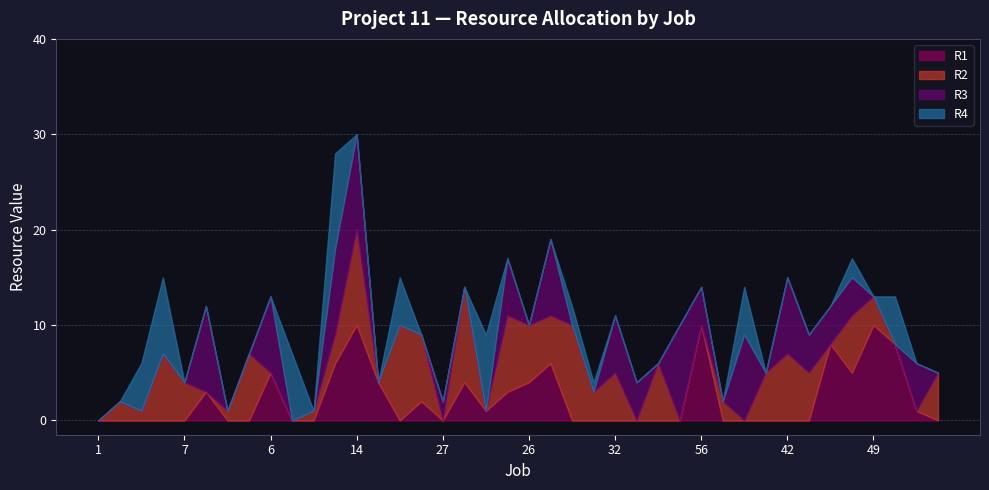

Is the value of R3 at 2 greater than the value of R2 at 1?

No